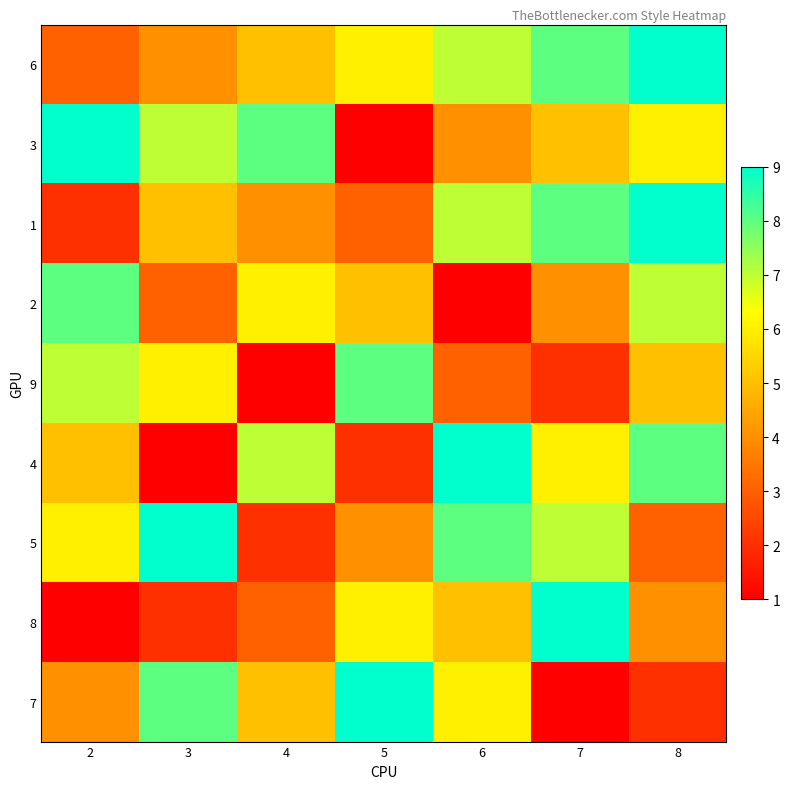

At which category is the sum across all series the highest?

8